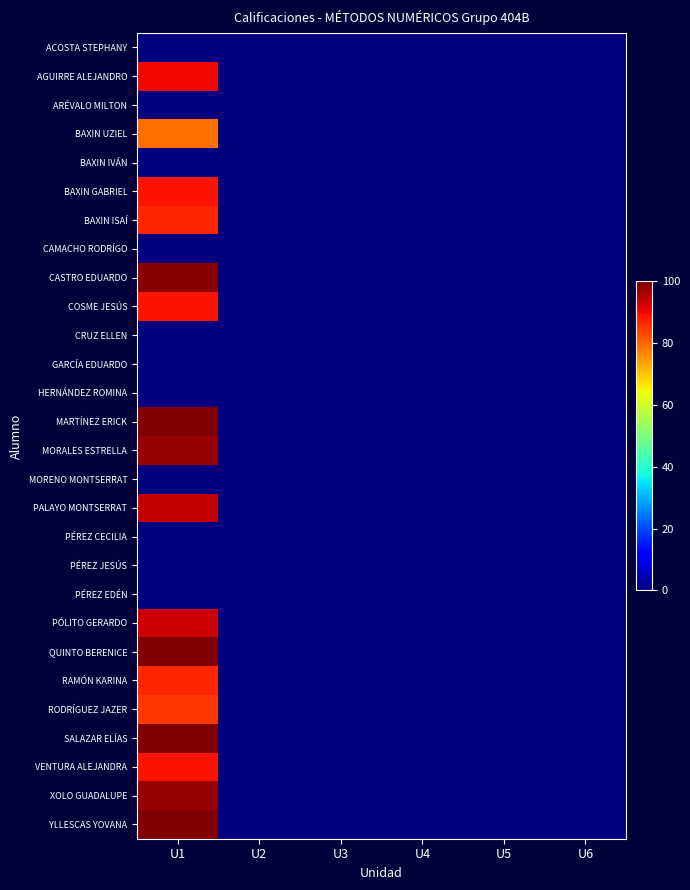

How many series are shown in this chart?

28